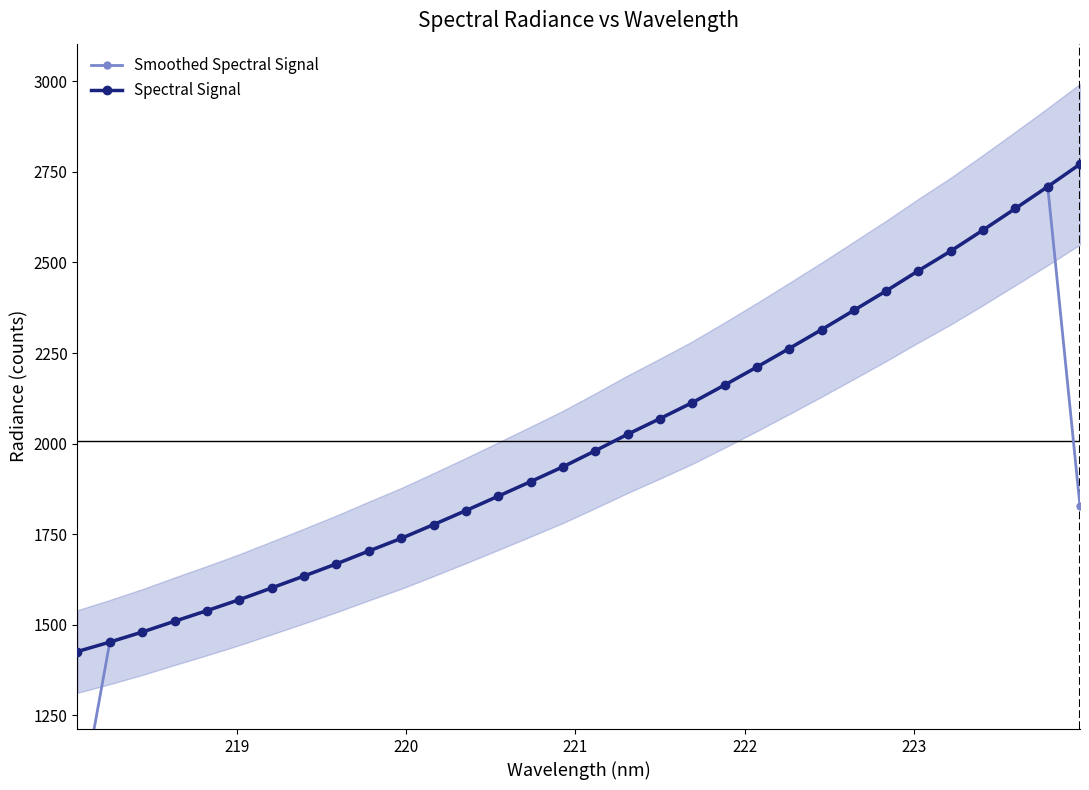

Is the value of Smoothed Spectral Signal at 221 greater than the value of Spectral Signal at 9?

No